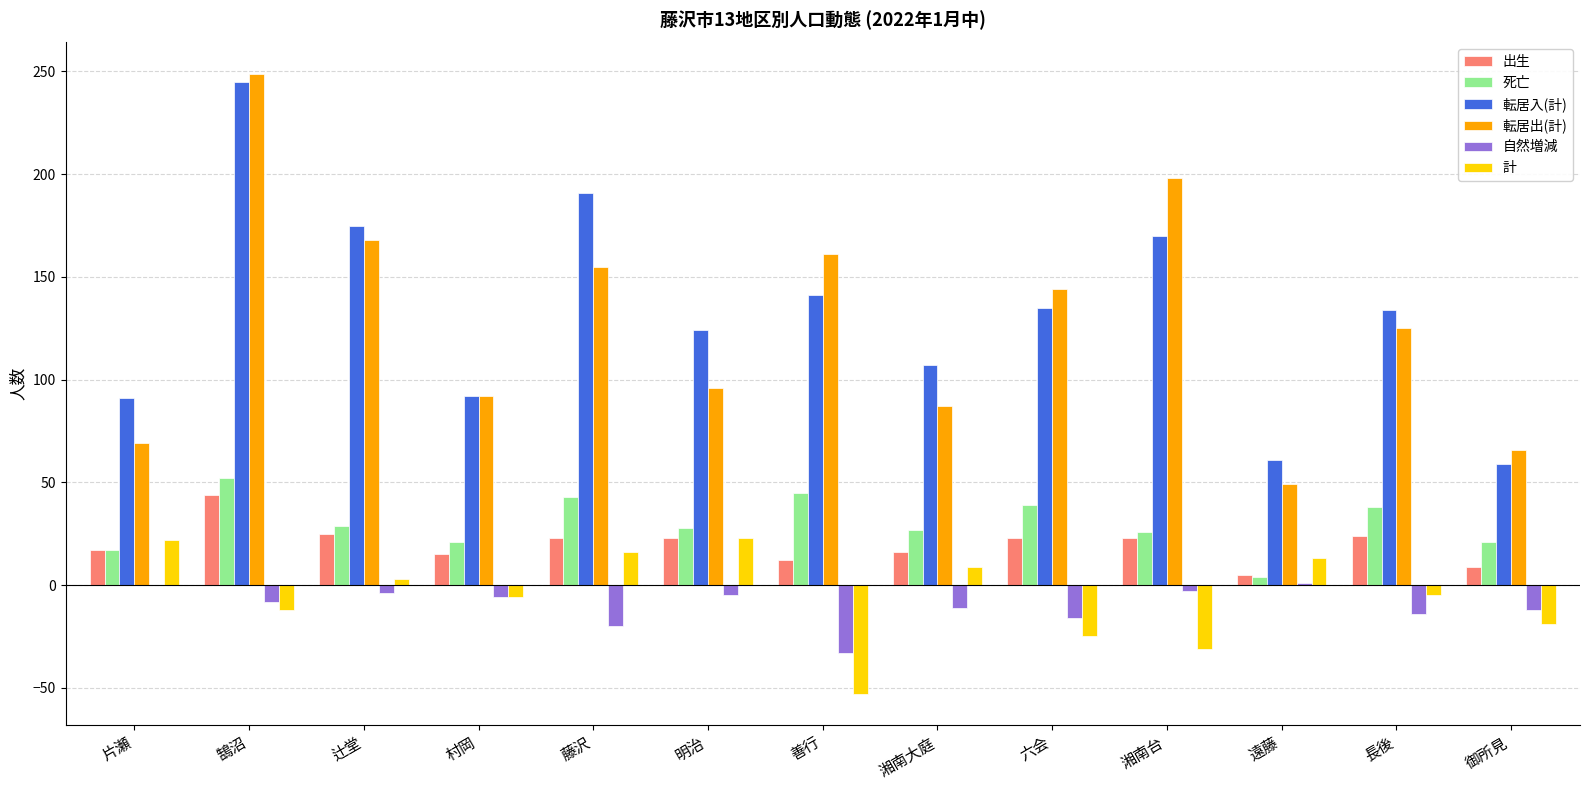

Which series has the widest spread of values?

転居出(計)